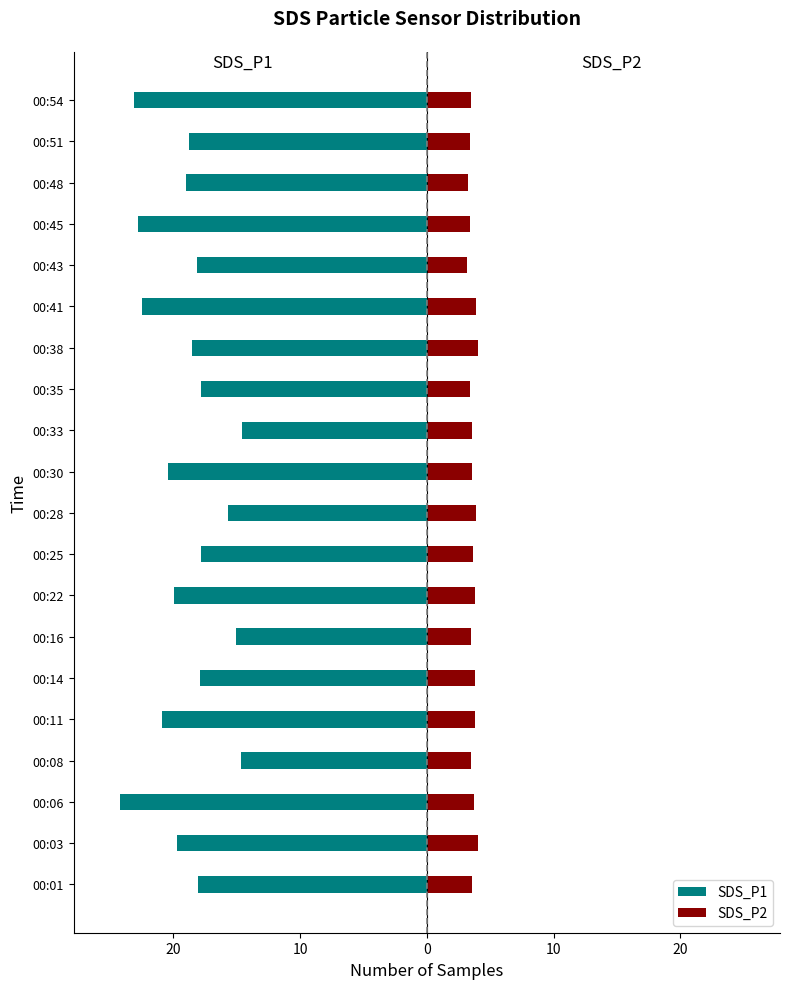

At how many categories does at least one series exceed -2?

20